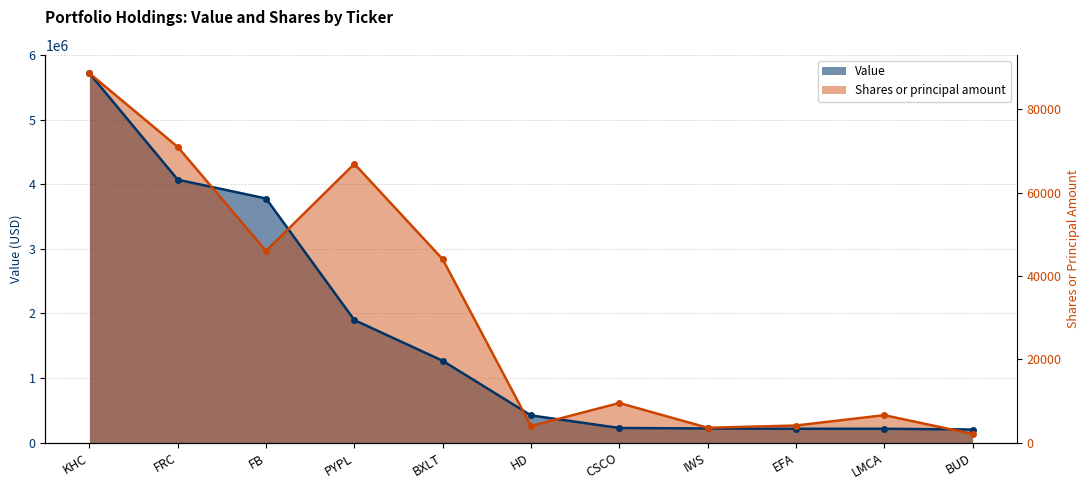

At which label does Shares or principal amount first exceed 613934?

KHC